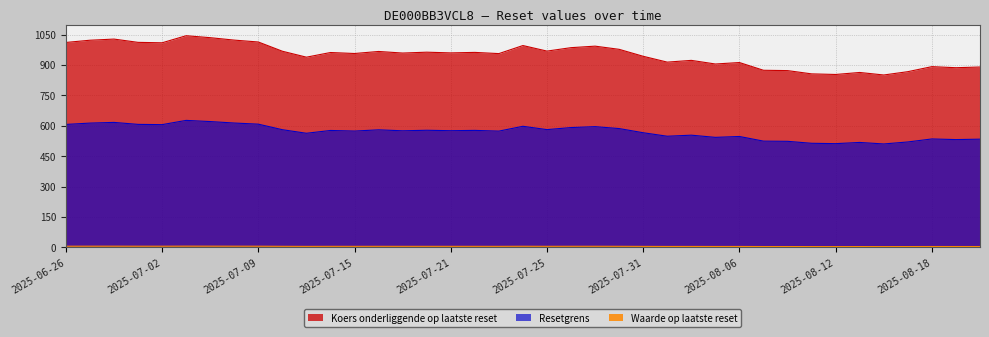

Is it true that Waarde op laatste reset equals 2.1 at 2025-06-27?

False